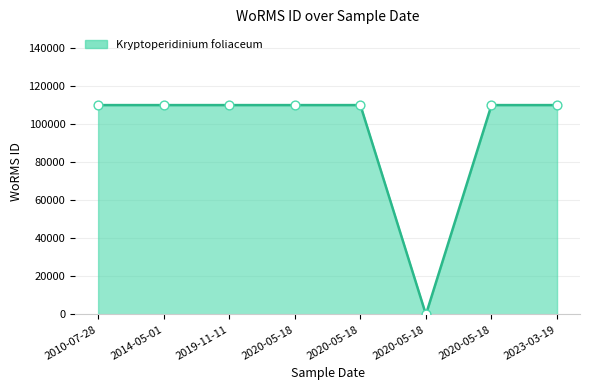

Approximately how many times larger is the value at 2010-07-28 compared to 2023-03-19?

1.0